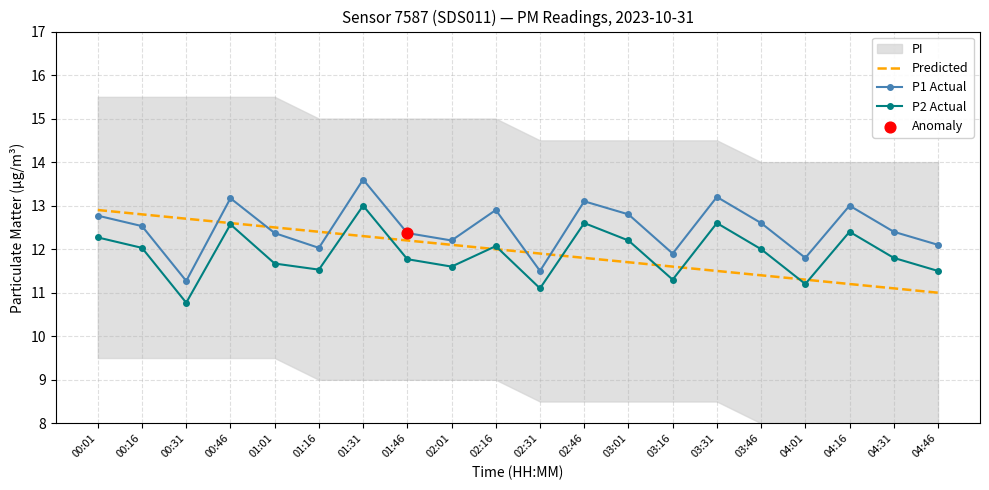

What is the total value across all series at 00:31?

34.7